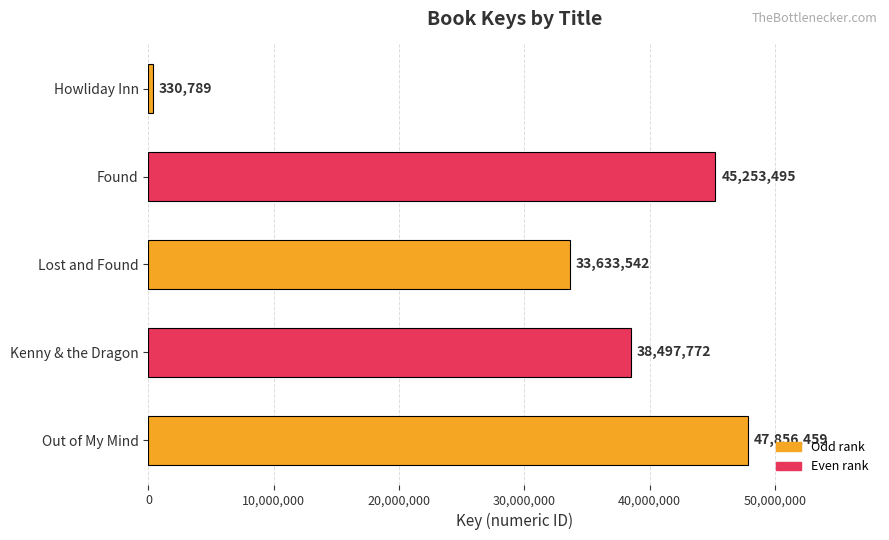

How many distinct data groups are displayed?

1